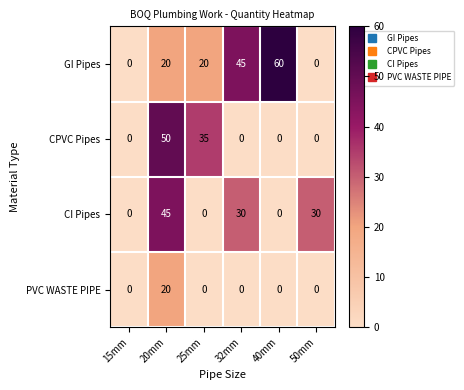

At which category is the sum across all series the highest?

20mm